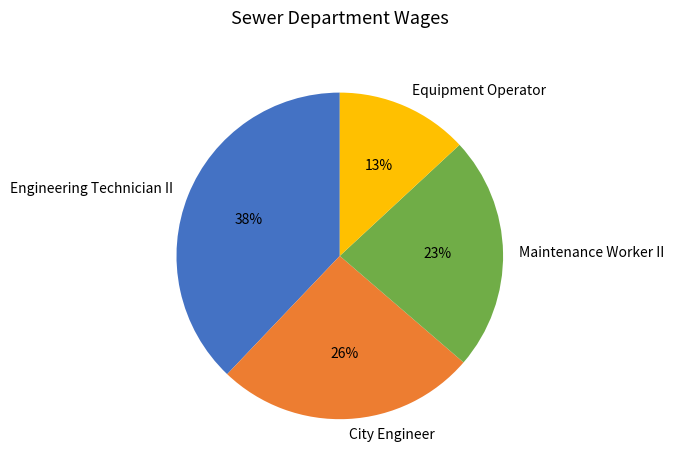

How many segments does this pie chart have?

4